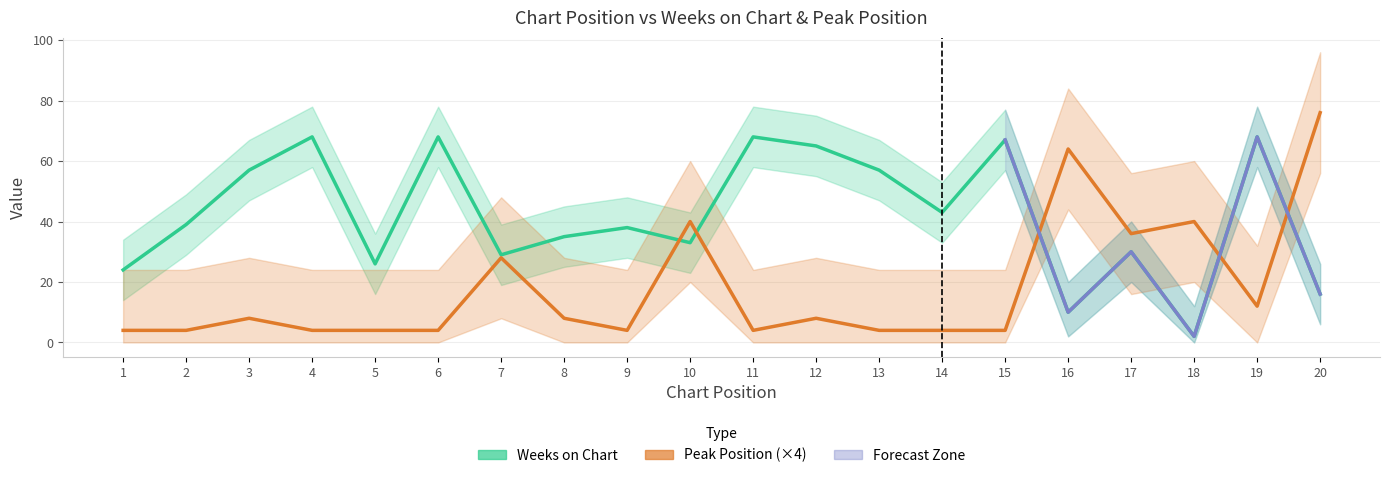

Which category has the highest value in the Weeks on Chart series?

4